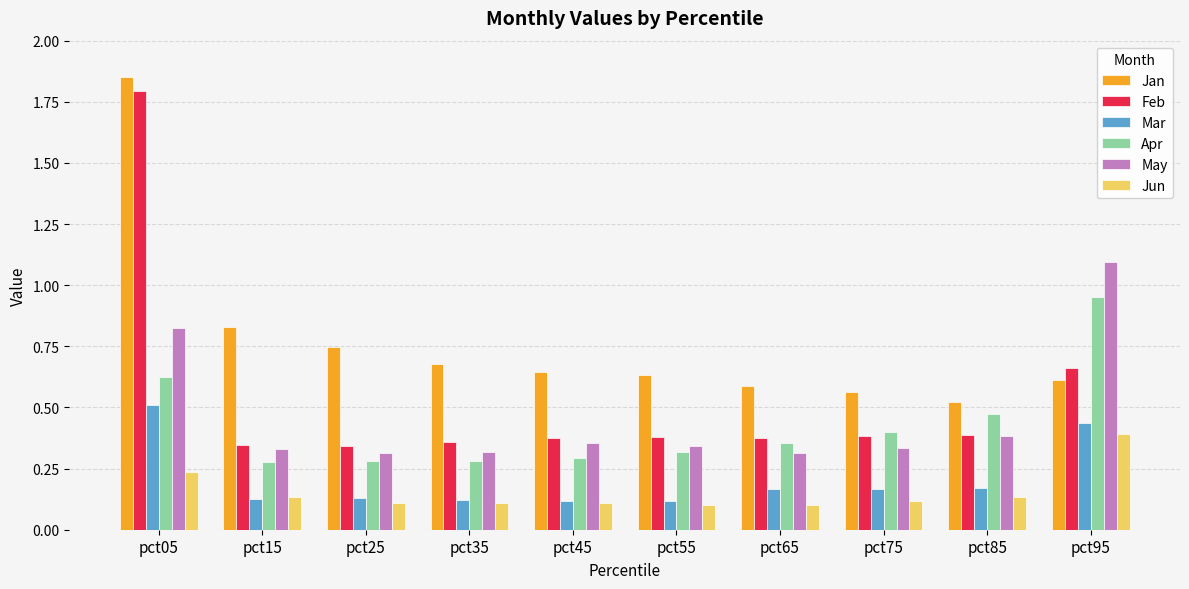

True or false: Feb has a value of 0.4 at pct35.

True